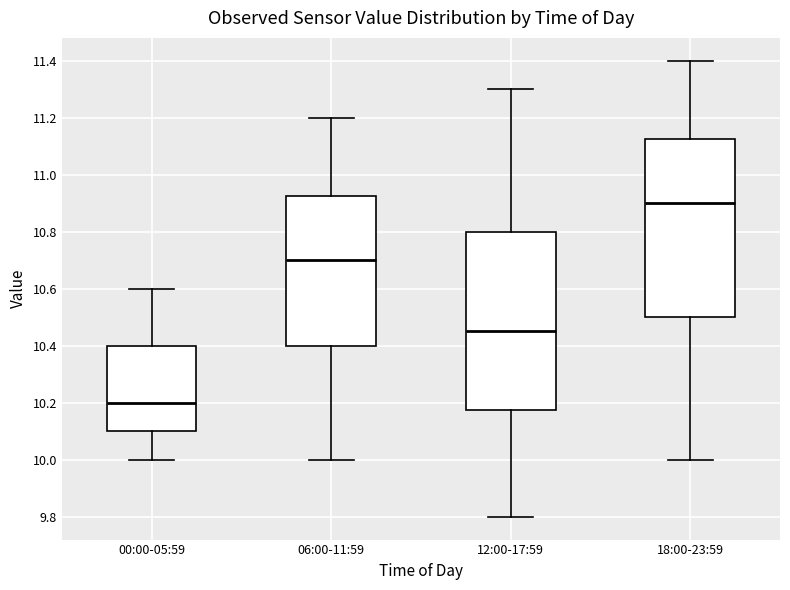

Reading left to right, transcribe this box plot: for each box, give where its median line is, the range the box spans, and where its two whiskers end, as read against the y-axis. The values are not printed on the chart, so give them approximately, as read against the axis.

00:00-05:59: median 10.20, box 10.10 to 10.40, whiskers 10.00 to 10.60
06:00-11:59: median 10.70, box 10.40 to 10.92, whiskers 10.00 to 11.20
12:00-17:59: median 10.46, box 10.18 to 10.80, whiskers 9.80 to 11.30
18:00-23:59: median 10.90, box 10.50 to 11.12, whiskers 10.00 to 11.40